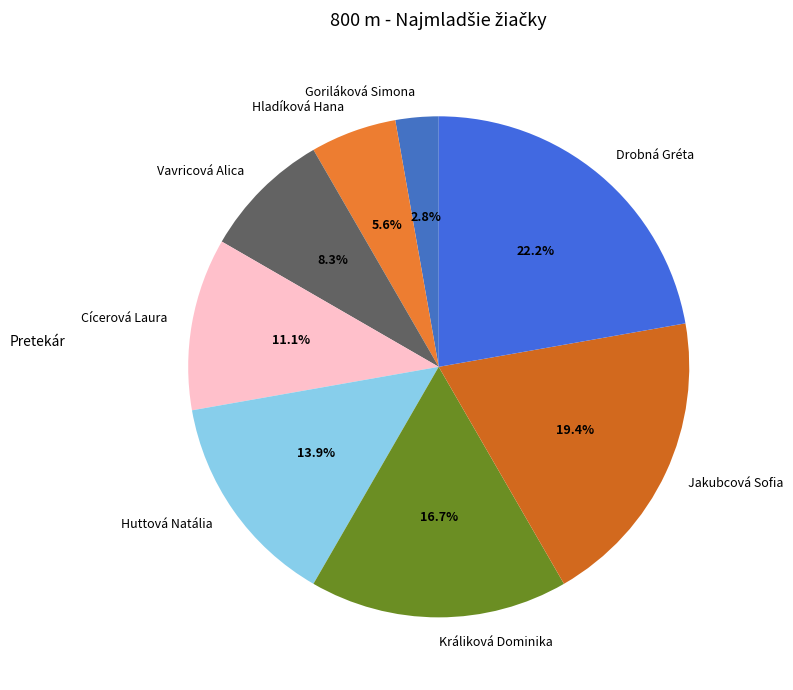

To the nearest percent, what percentage of the pie is Cícerová Laura?

11%